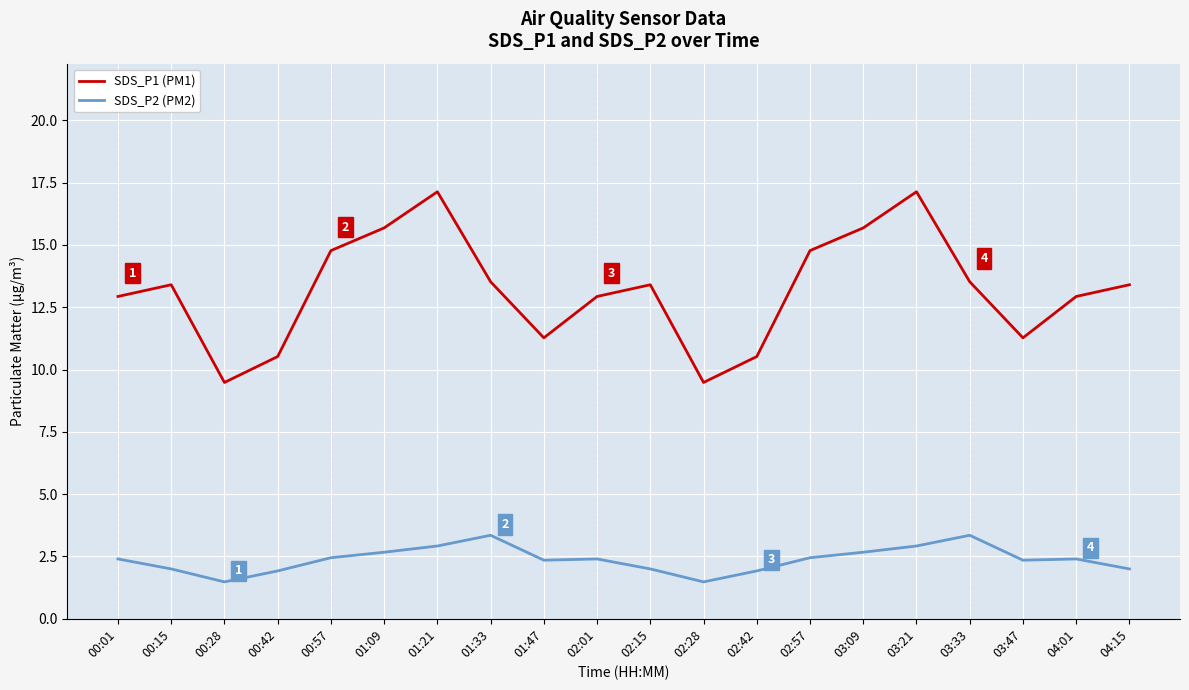

At 00:15, list the series in order from smallest to largest.

SDS_P2 (PM2), SDS_P1 (PM1)